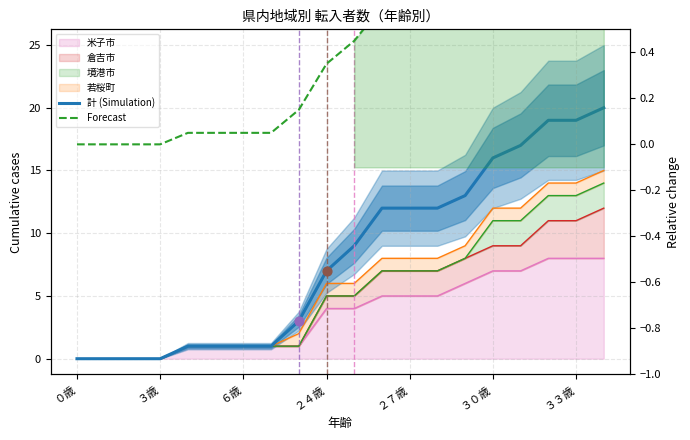

Which series has the widest spread of Y values?

計 (Simulation)